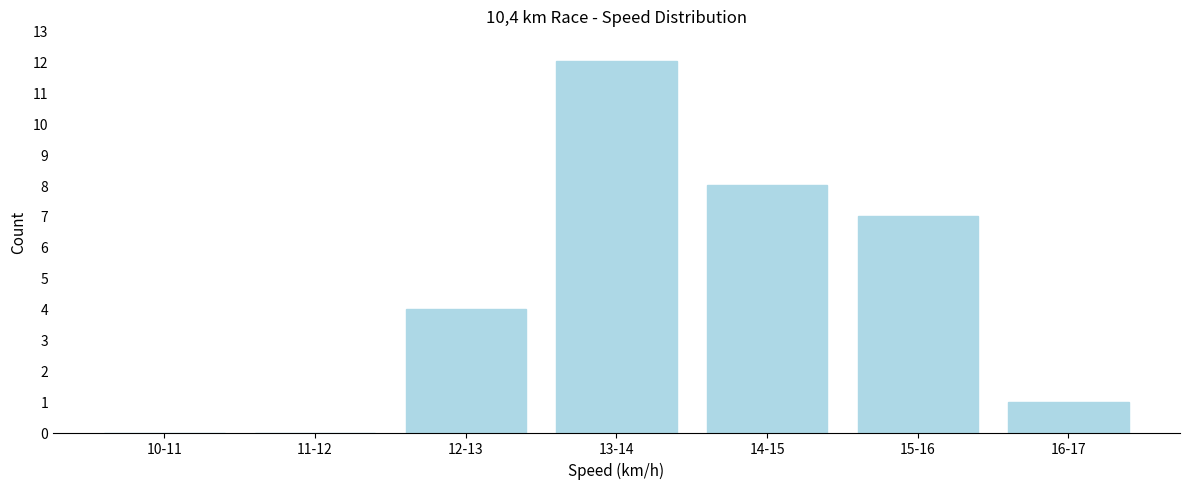

Reading right to left, transcribe all the data shown in this chart.

16-17=1	15-16=7	14-15=8	13-14=12	12-13=4	11-12=0	10-11=0